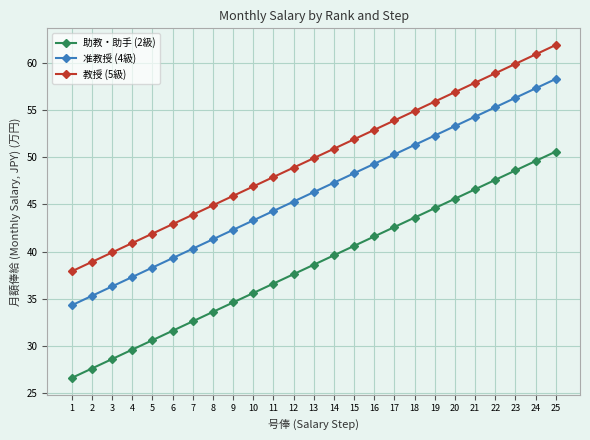

Read the 助教・助手 (2級) value at 12.

37.6